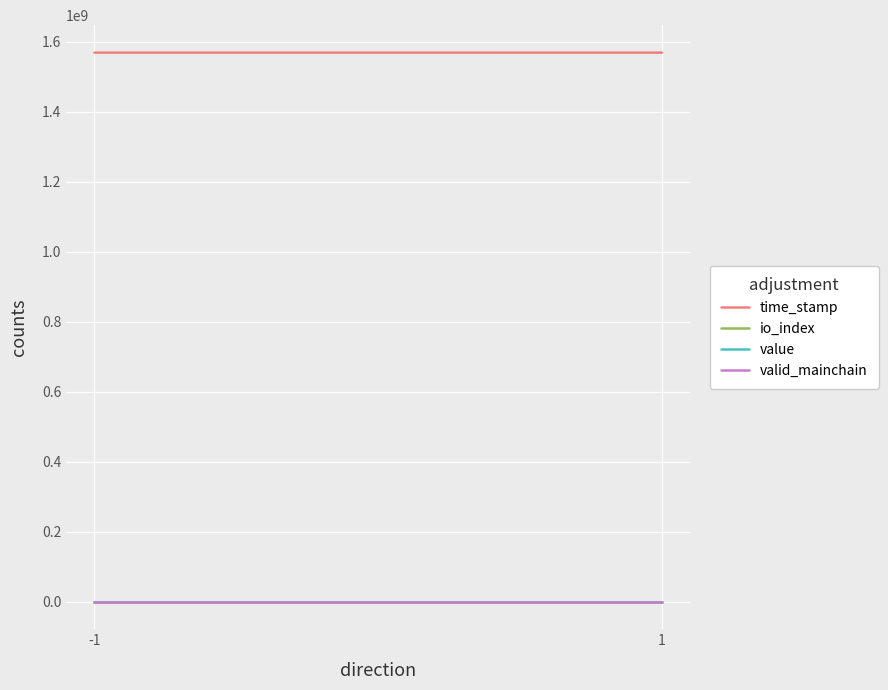

List the series in order of their peak value, lowest first.

valid_mainchain, io_index, value, time_stamp